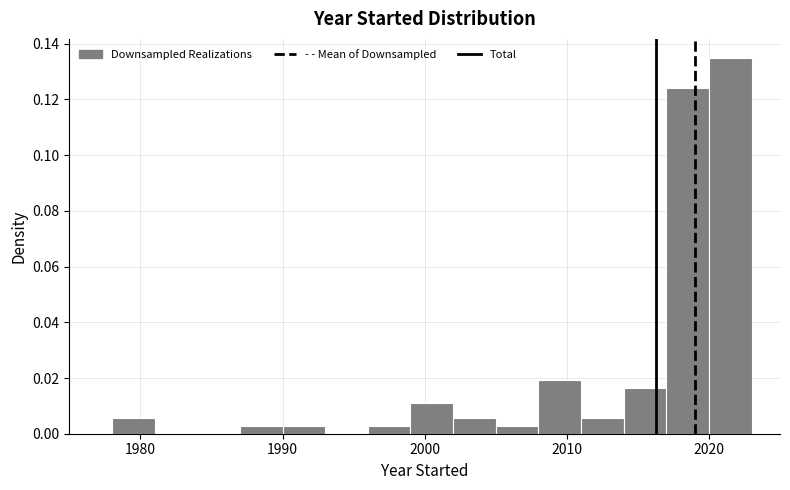

Around what value on the x-axis is the tallest bar? Give the approximate position of its centre, as read against the axis.

2022